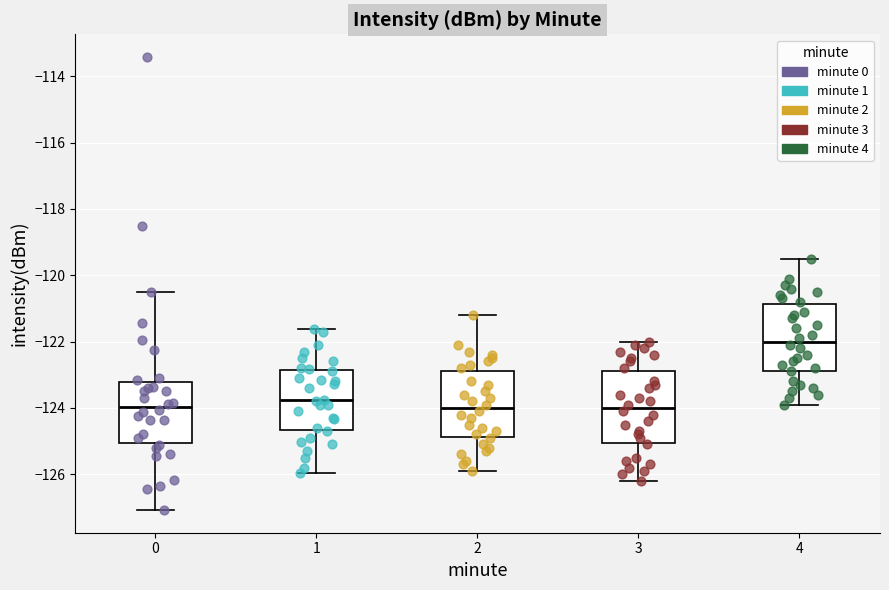

Where is the lower edge of the box at x = 2 on the y-axis? The values are not printed on the chart, so give them approximately, as read against the axis.

-124.8